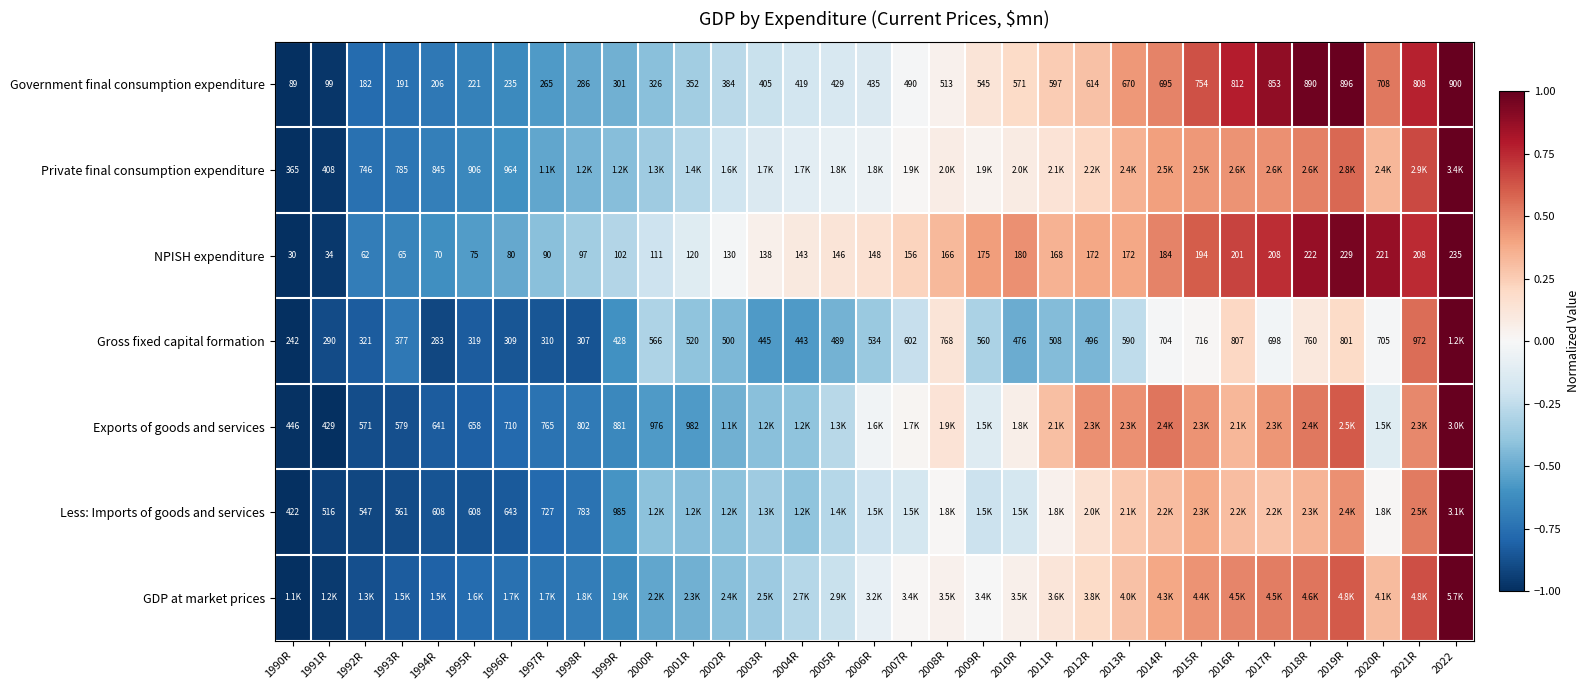

Which label corresponds to the smallest value in the chart?

1990R